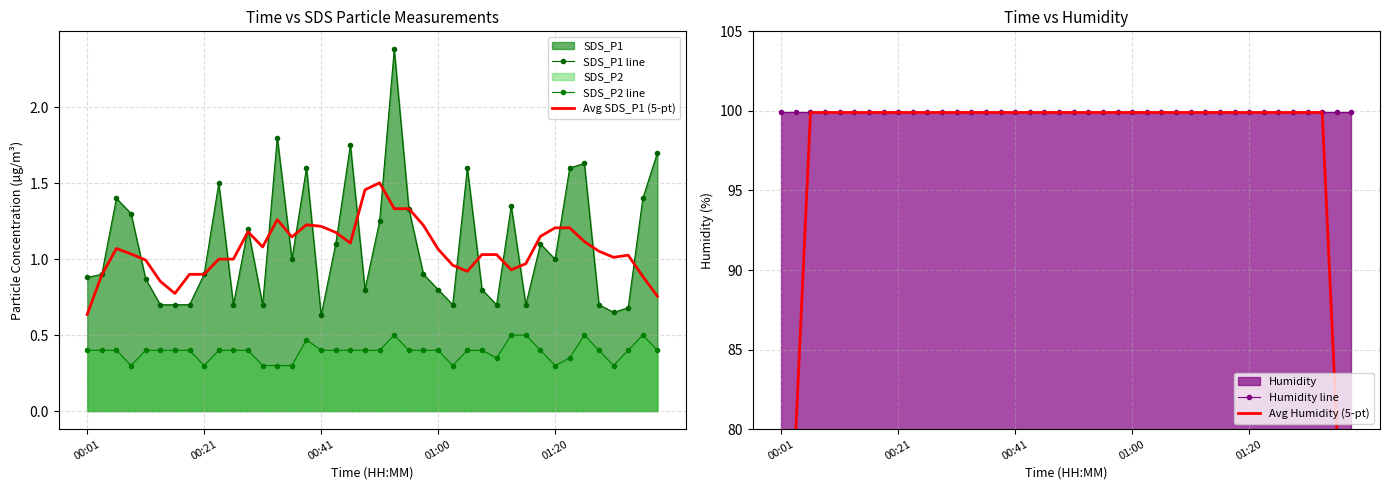

At 34, list the series in order from largest to smallest.

Avg Humidity (5-pt), Humidity line, SDS_P1 line, Avg SDS_P1 (5-pt), SDS_P2 line